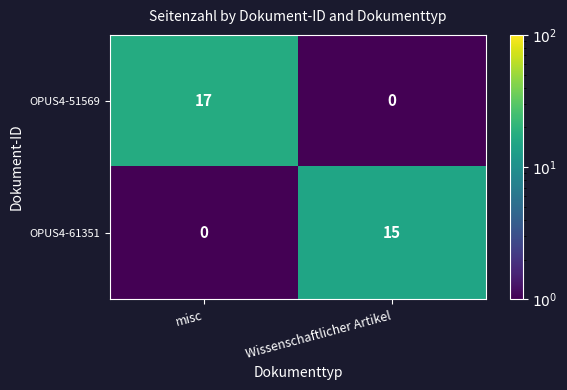

What is the sum of the OPUS4-51569 values at Wissenschaftlicher Artikel and misc?

17